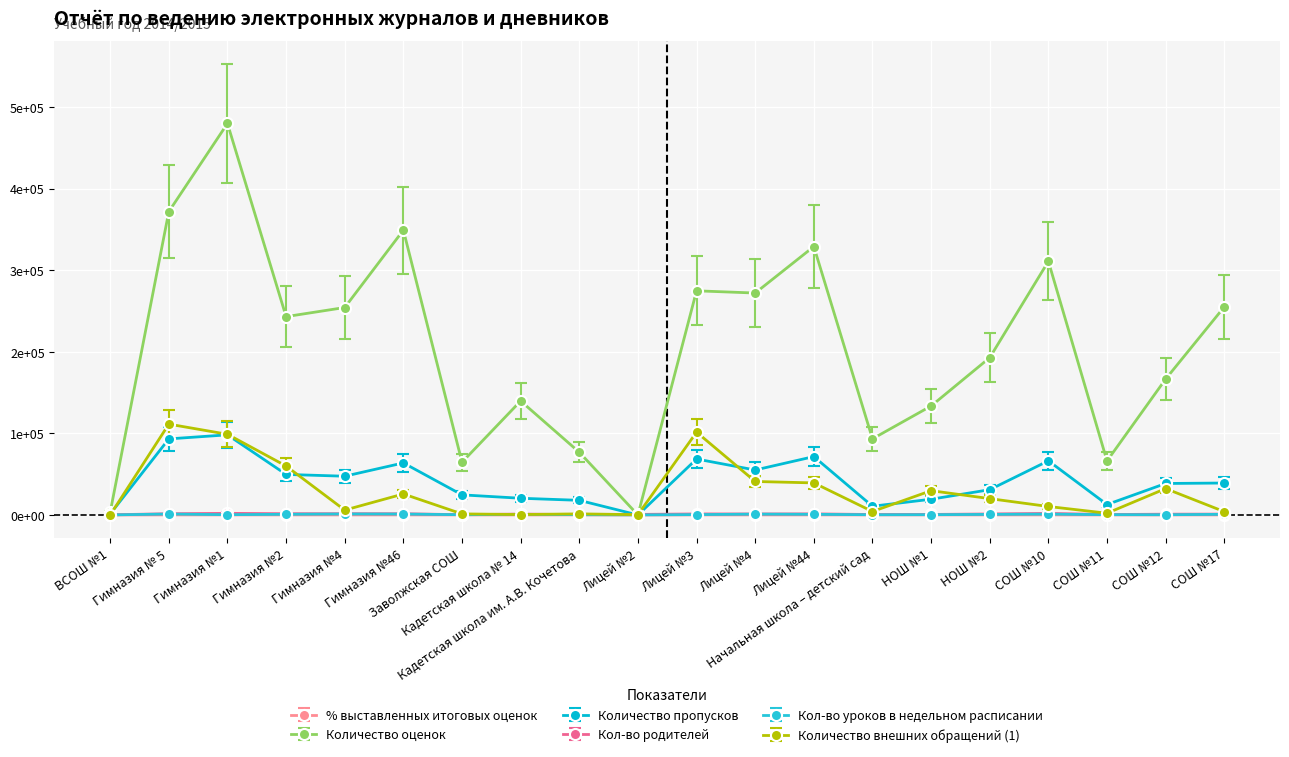

Where does the Количество оценок series first go above 243294?

Гимназия № 5